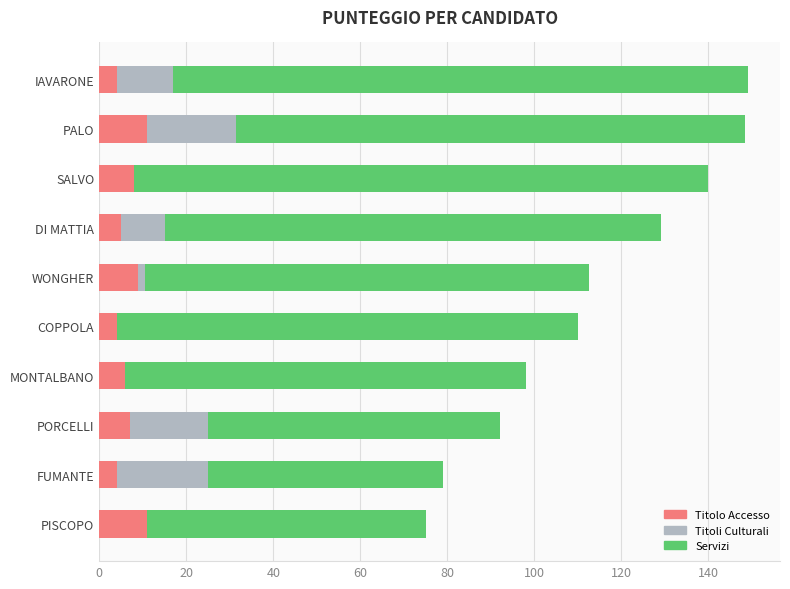

What is the total value across all series at PORCELLI?

92.0